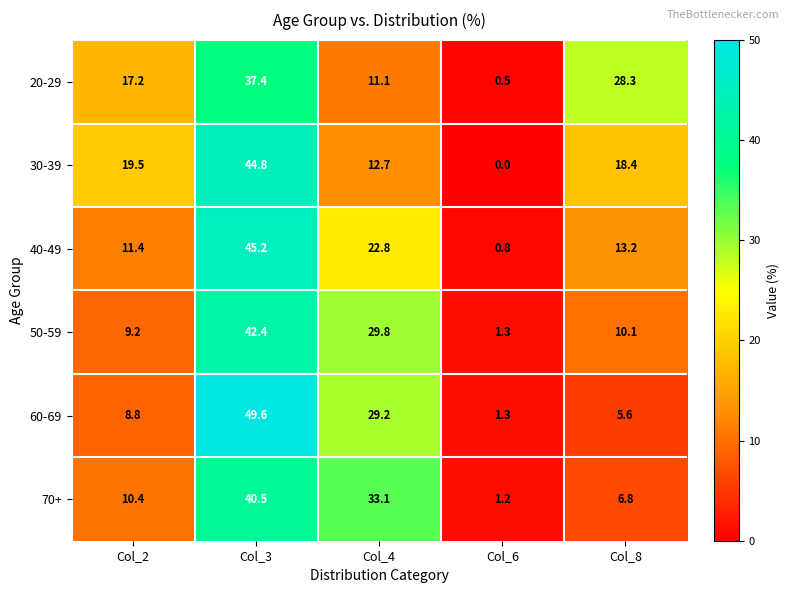

What is the total value across all series at Col_3?

259.9